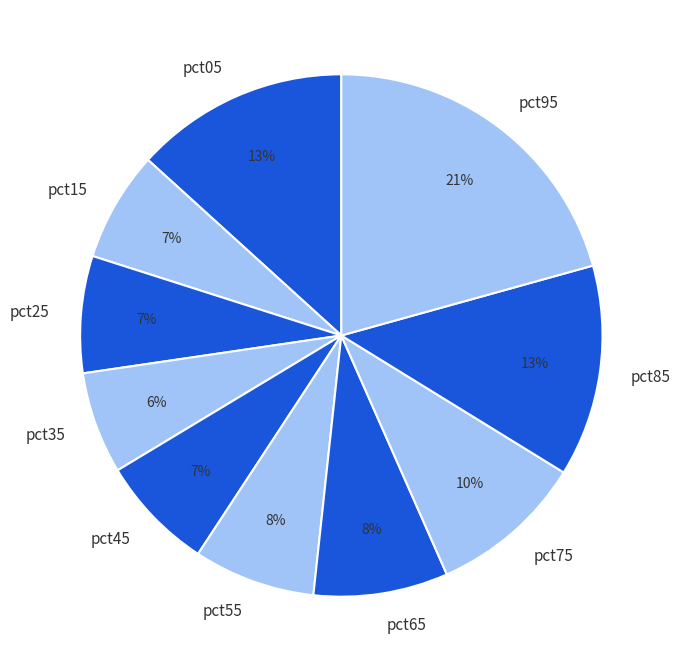

To the nearest percent, what percentage of the pie is pct05?

13%